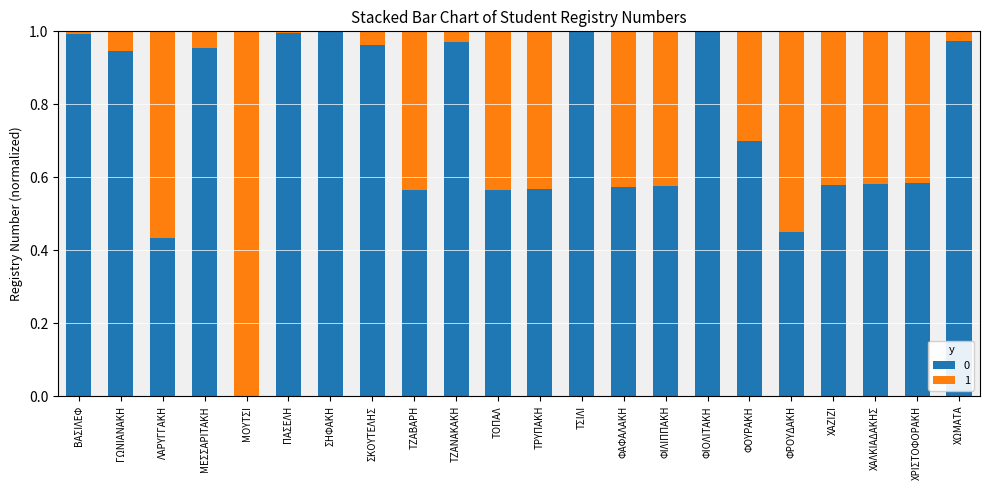

The value of 0 at ΧΩΜΑΤΑ is 0.2. True or false?

False